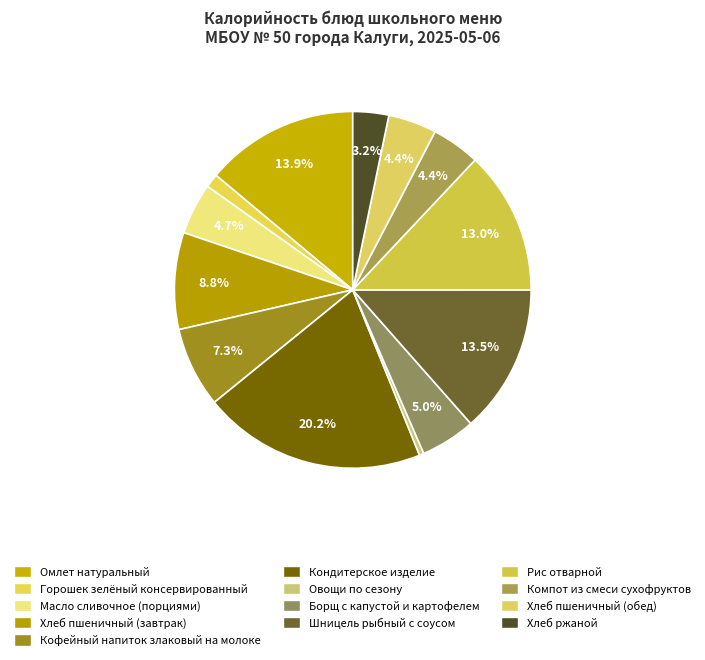

To the nearest percent, what portion does Компот из смеси сухофруктов represent?

4%